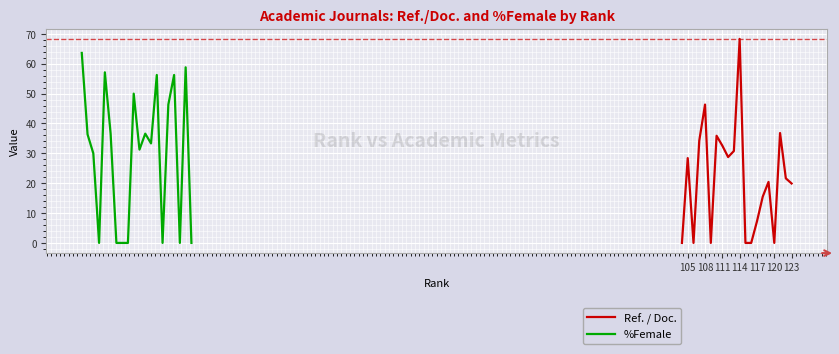

The value of %Female at 19 is -38.9. True or false?

False